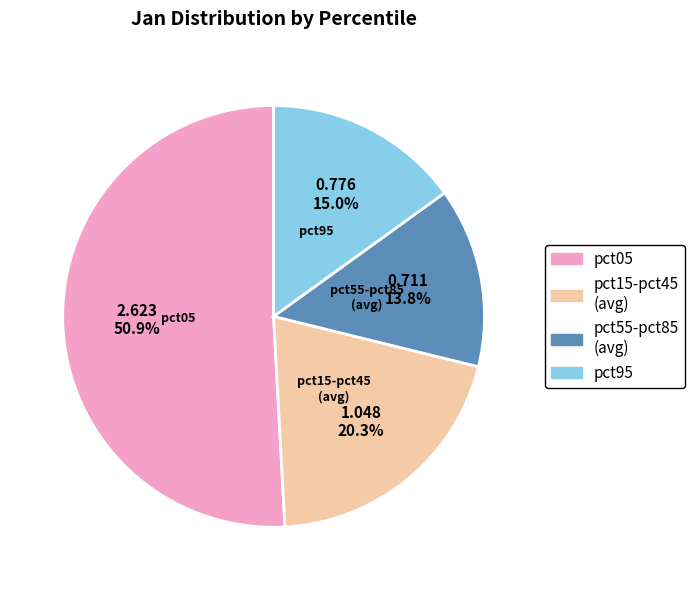

Is there any slice that represents more than half of the pie?

Yes